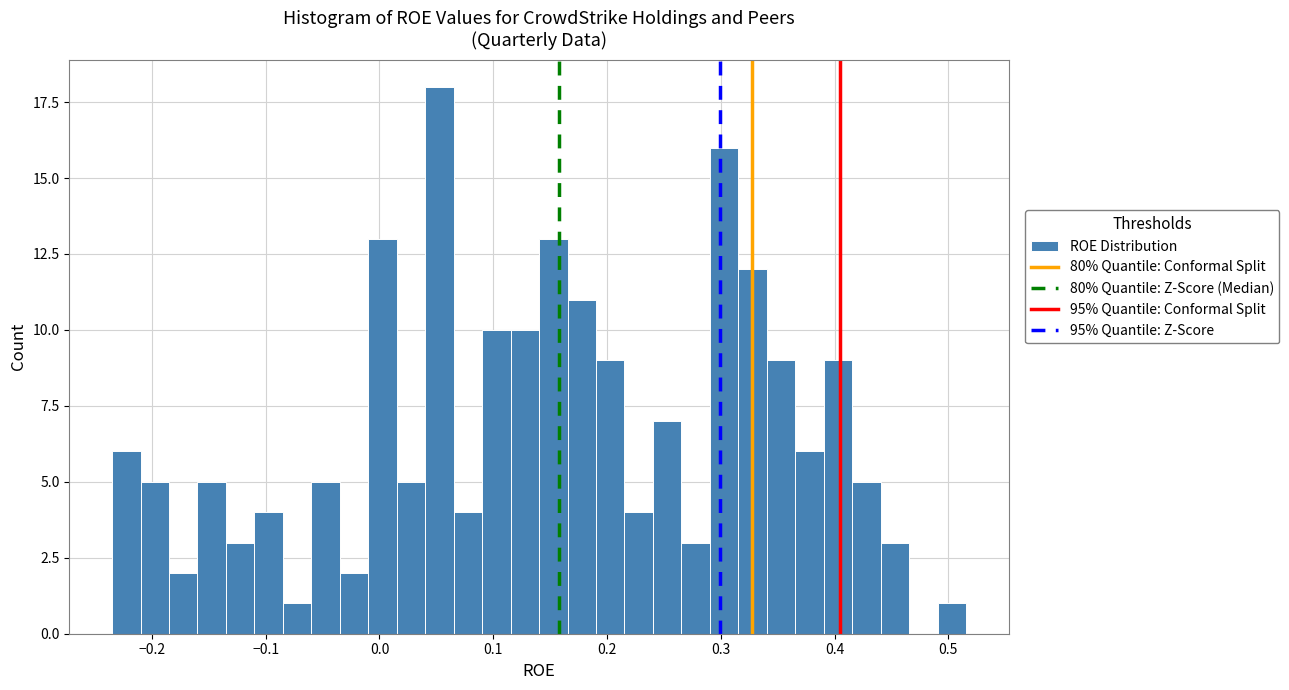

Read against the x-axis, roughly where is the centre of the tallest bar?

0.05